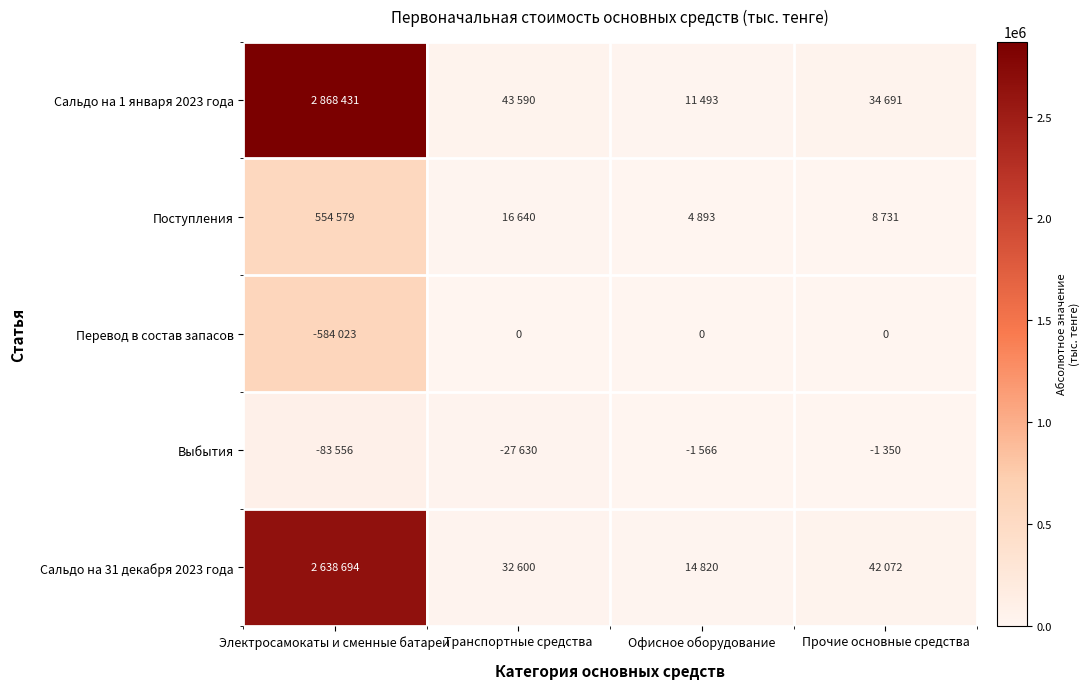

Rank the series at Офисное оборудование from highest to lowest value.

Сальдо на 31 декабря 2023 года, Сальдо на 1 января 2023 года, Поступления, Выбытия, Перевод в состав запасов